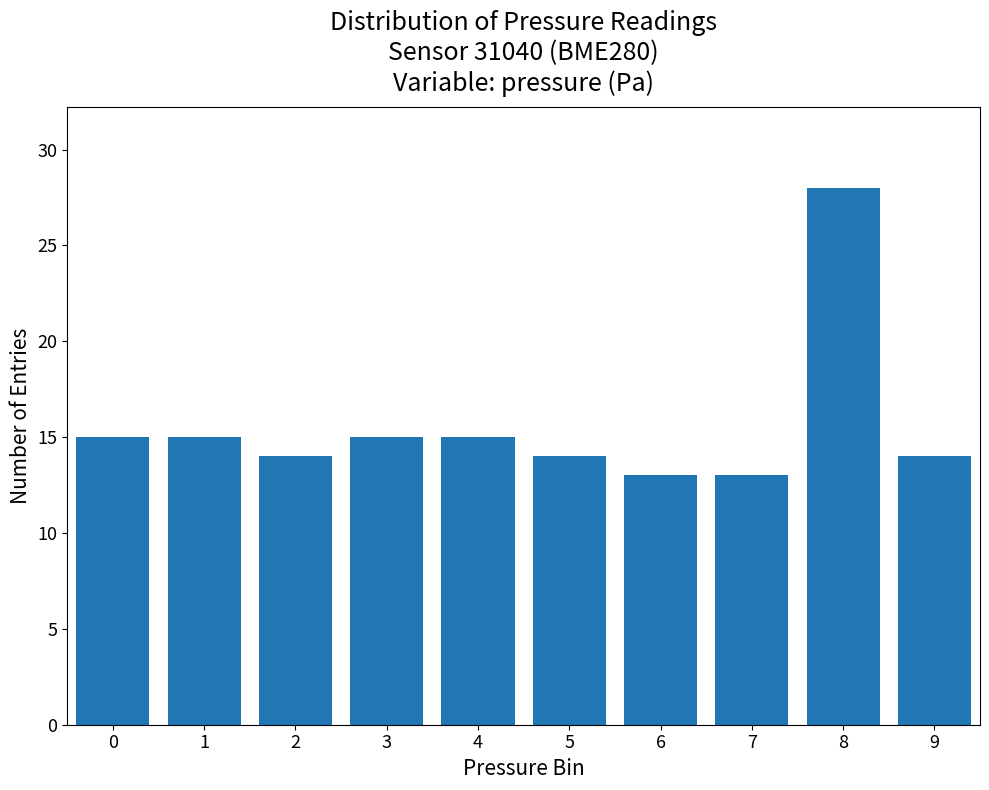

Reading right to left, extract all data points from this chart.

14	28	13	13	14	15	15	14	15	15